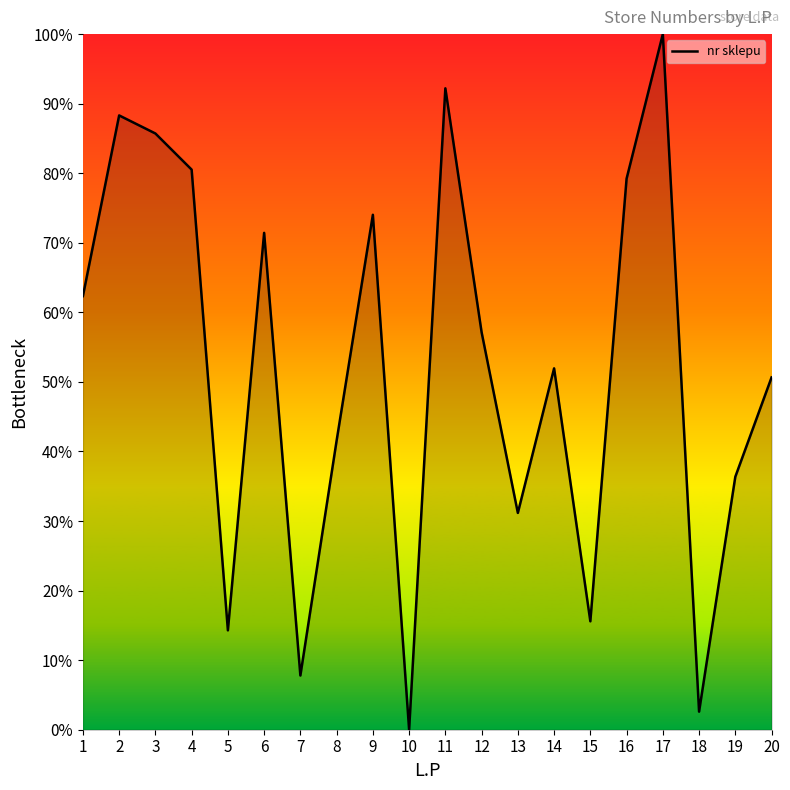

Reading left to right, transcribe all the data shown in this chart.

62.3	88.3	85.7	80.5	14.3	71.4	7.8	41.6	74.0	0.0	92.2	57.1	31.2	51.9	15.6	79.2	100.0	2.6	36.4	50.6